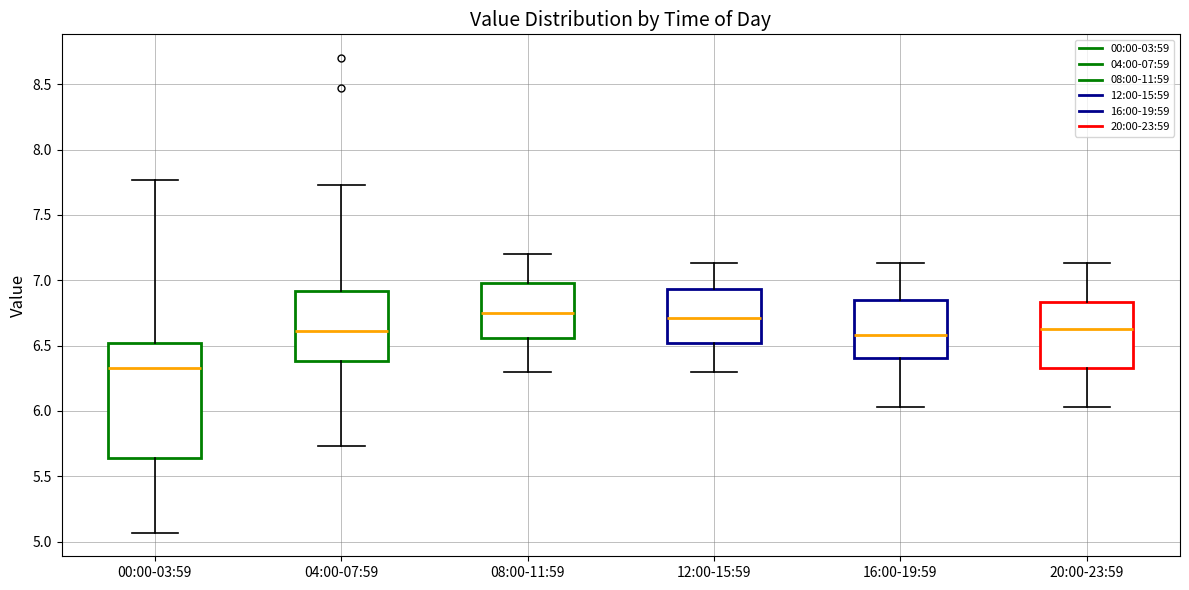

Where is the upper edge of the box for 20:00-23:59 on the y-axis? The values are not printed on the chart, so give them approximately, as read against the axis.

6.85